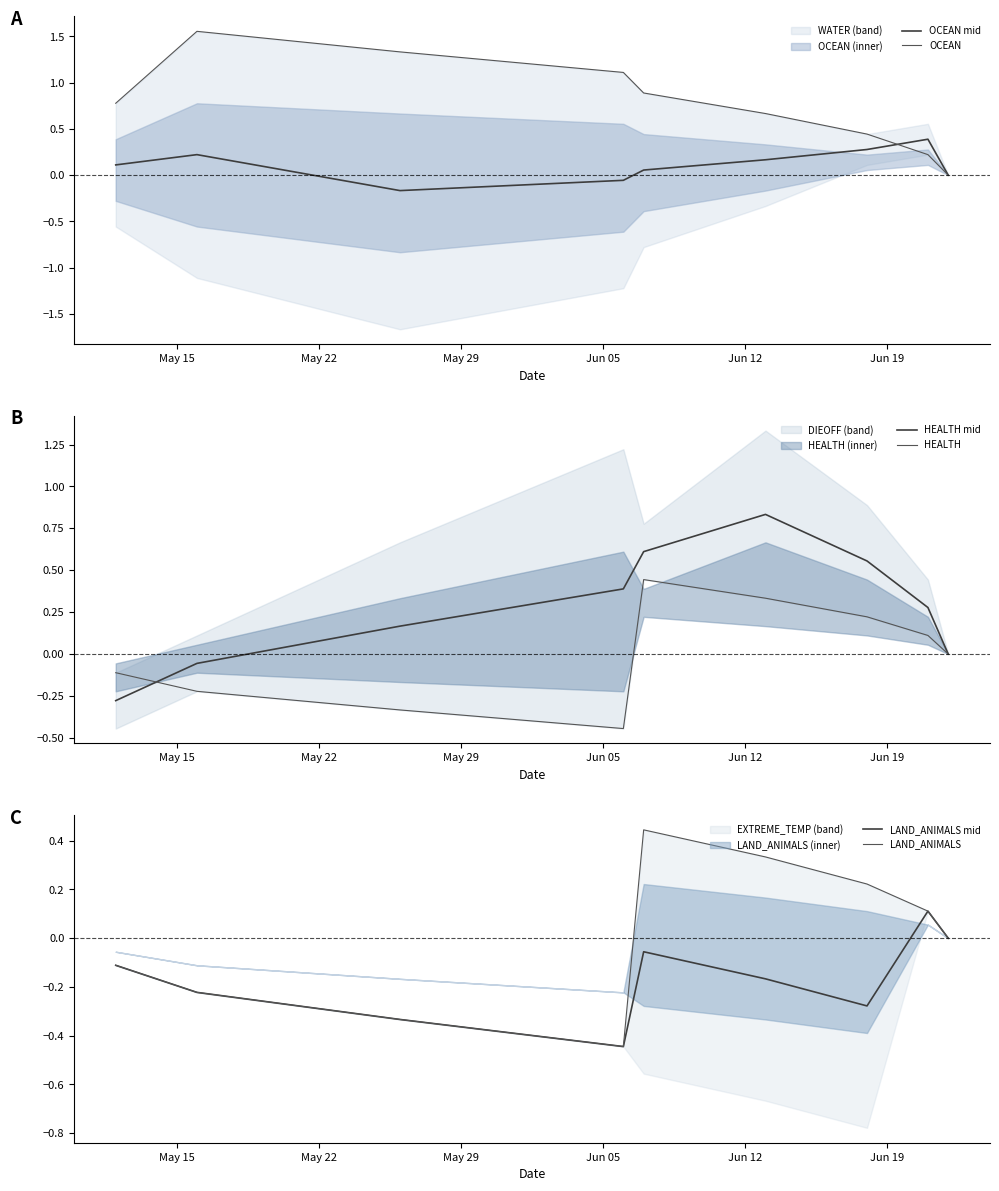

How many positive values does the HEALTH series have?

4